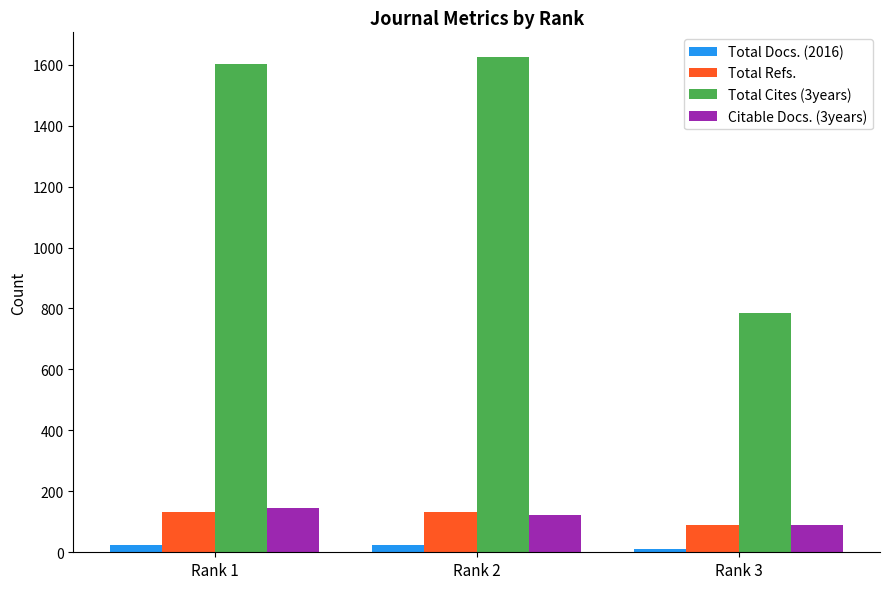

What value does the Citable Docs. (3years) series have at Rank 2, to the nearest 10?

120